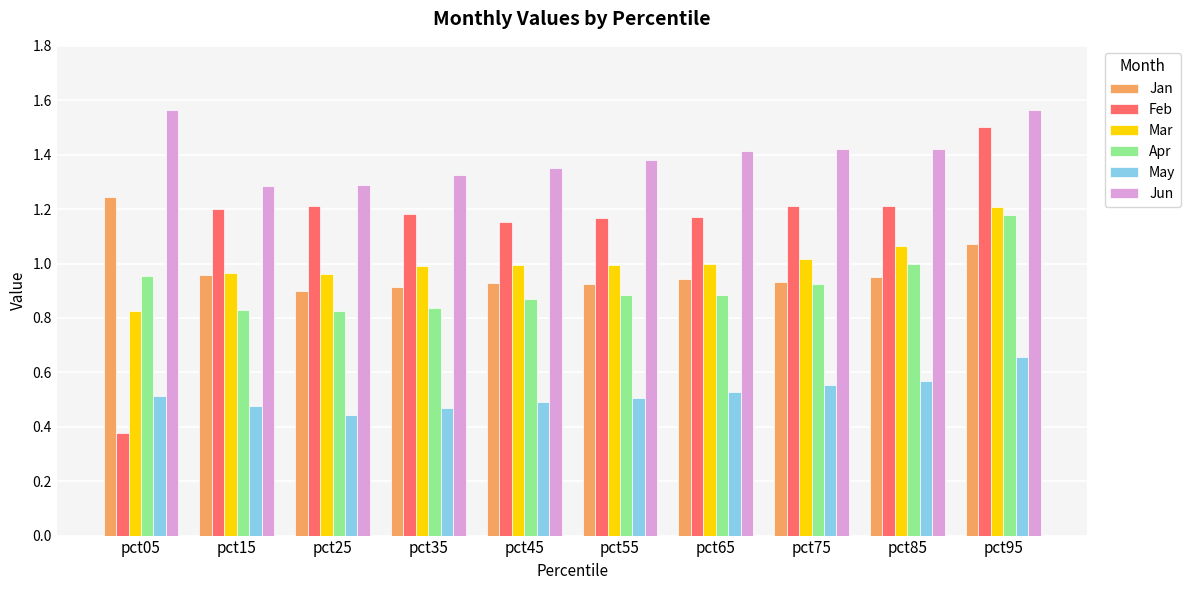

Is the value of Feb at pct95 greater than the value of Jan at pct45?

Yes